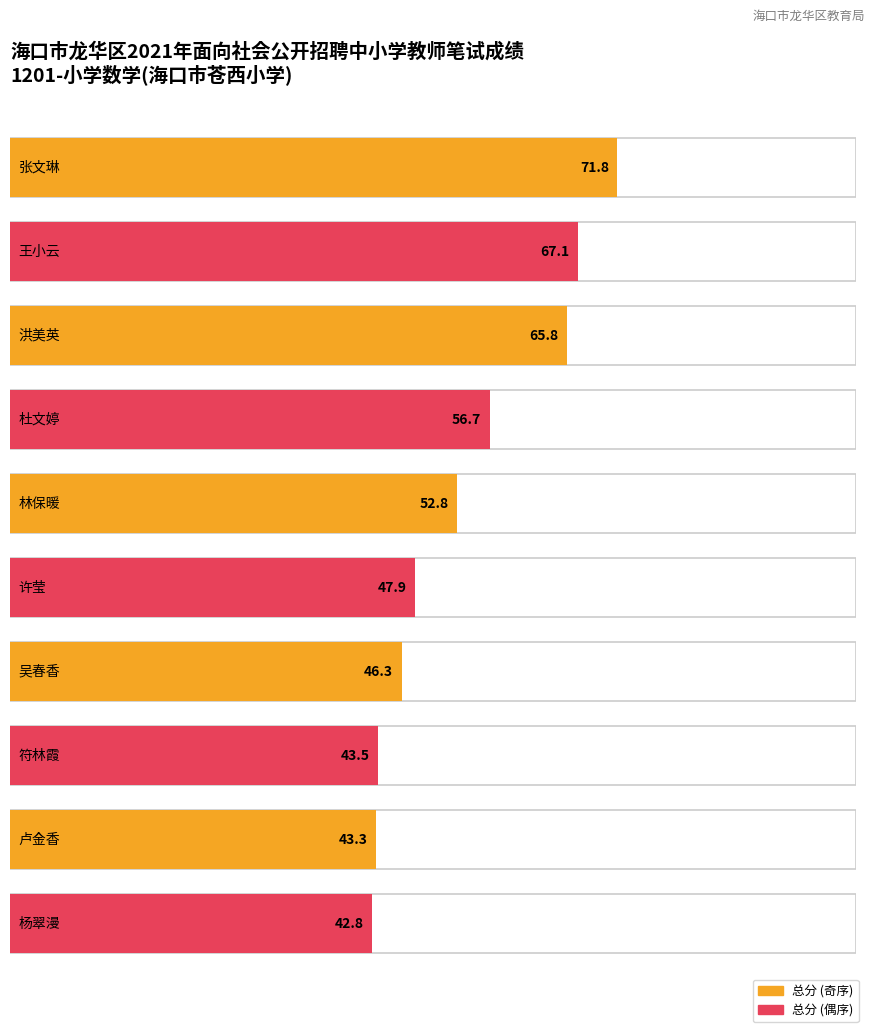

What is the label of the 10th bar from the left?

杨翠漫